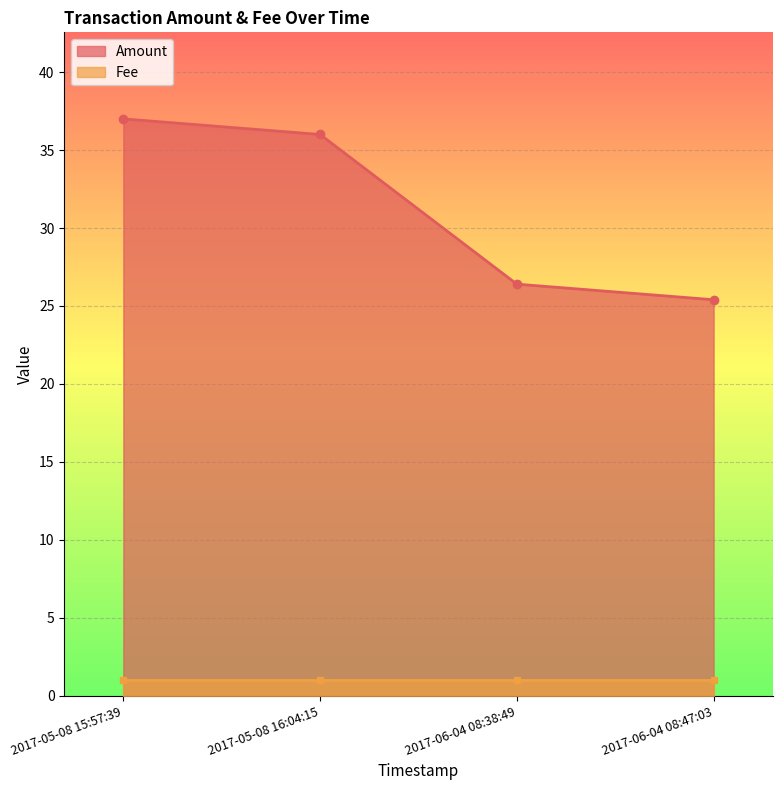

The Amount series shows 46.0 at 2017-06-04 08:38:49. True or false?

False